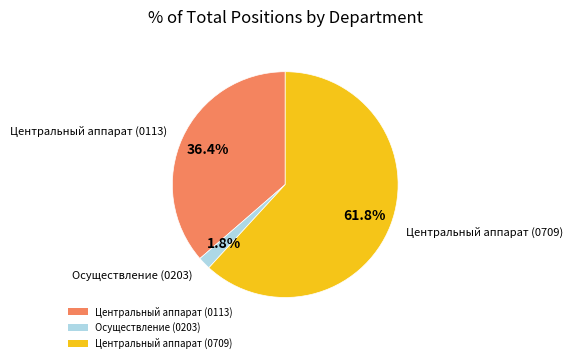

How much of the chart is everything except Центральный аппарат (0709)?

38.2%